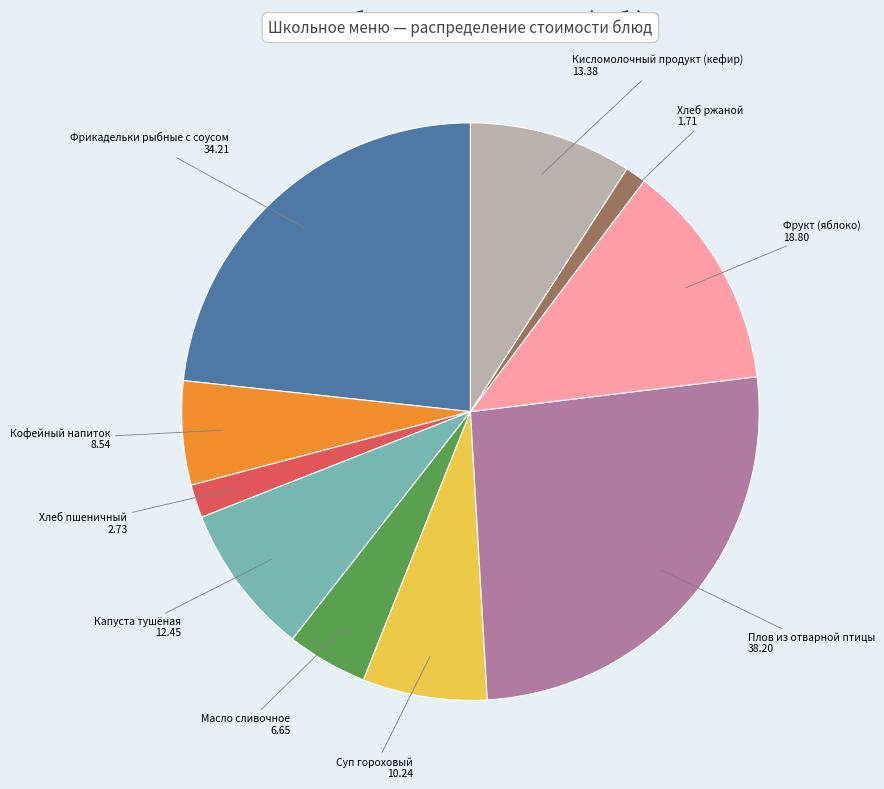

True or false: Капуста тушёная accounts for 8% of the total.

True